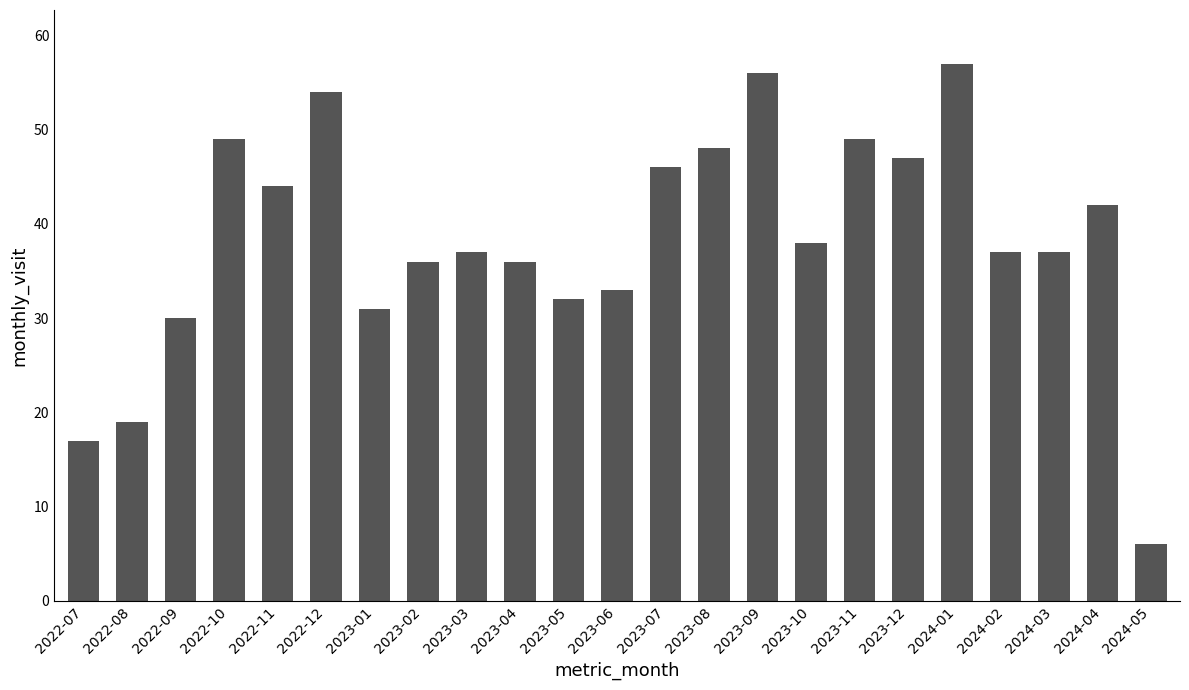

Are the bars horizontal?

No